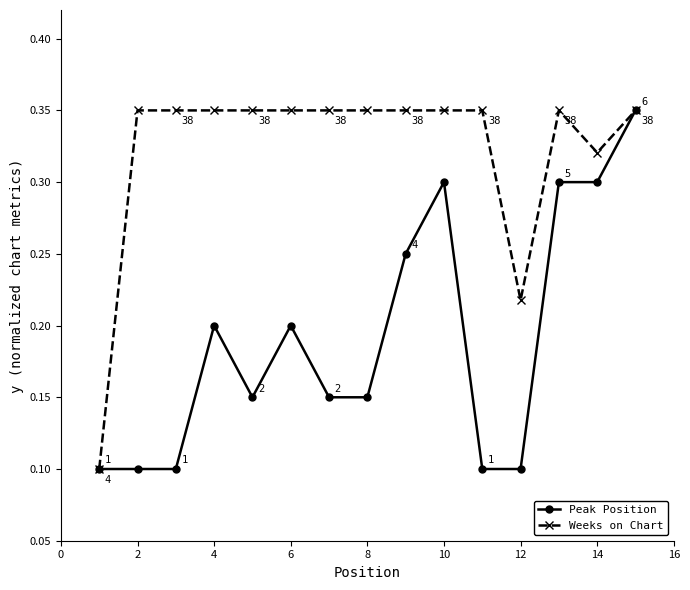

What is the smallest value displayed?

0.1